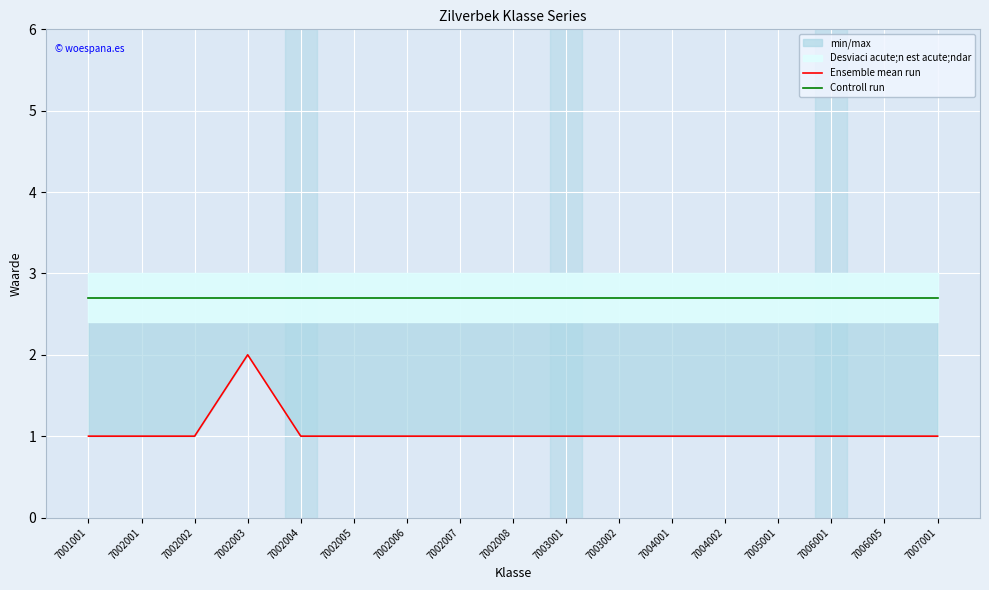

Is the value of Controll run at 7003001 greater than the value of Ensemble mean run at 7004002?

Yes